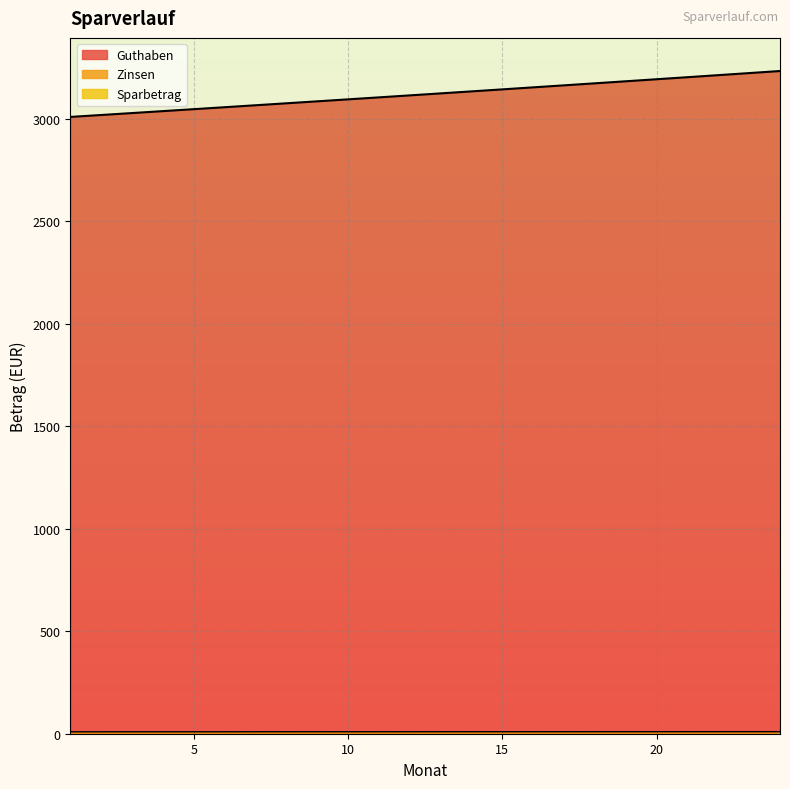

Which has a higher value, 9 or 14?

14